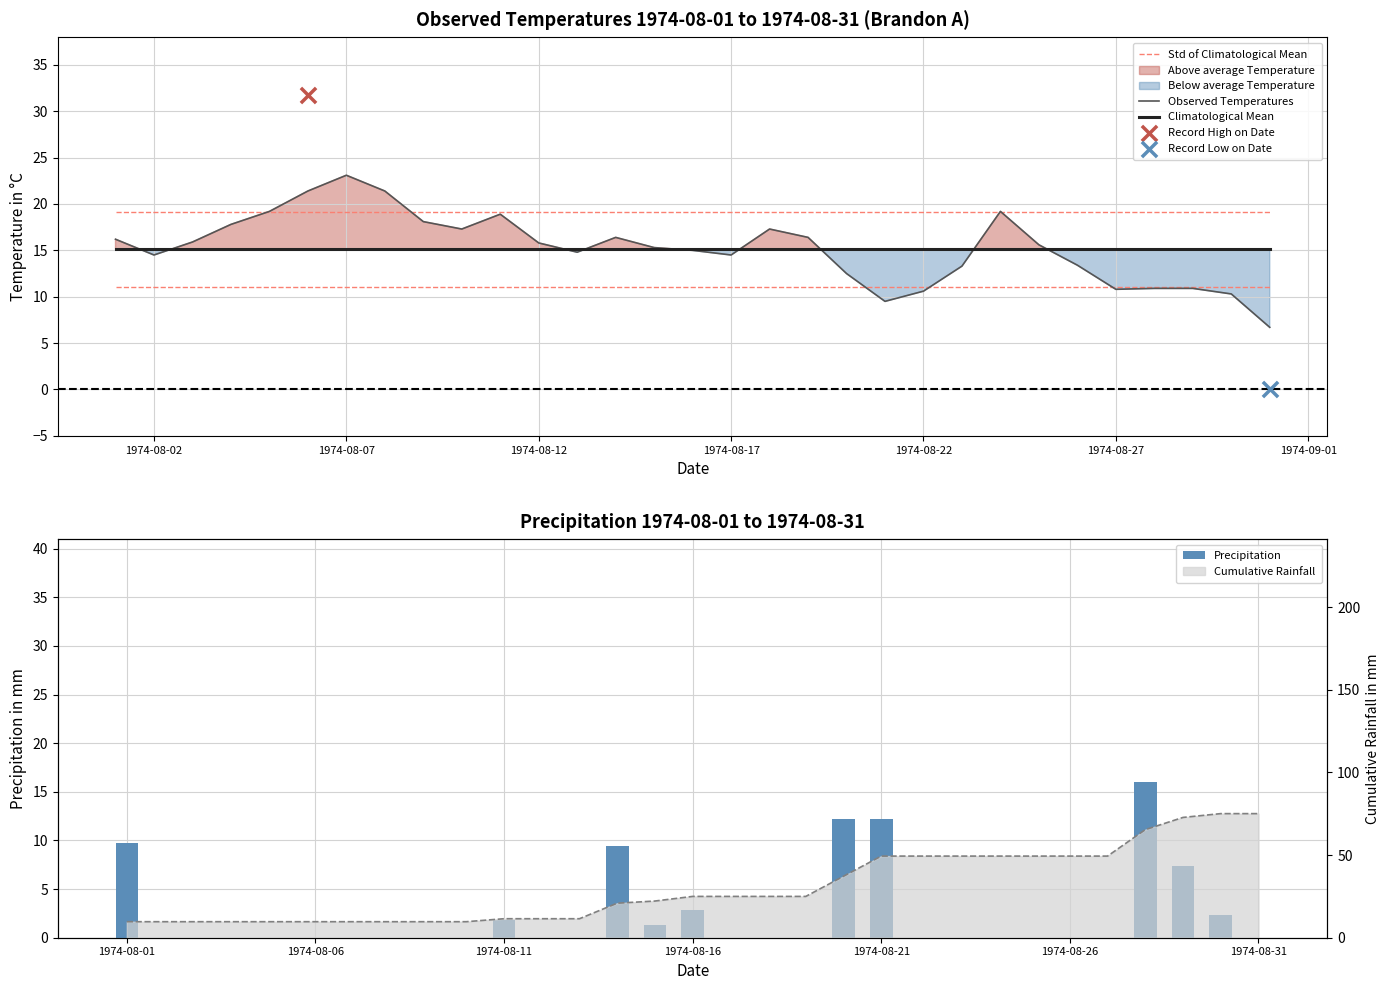

Which series reaches the maximum Y coordinate?

Observed Temperatures